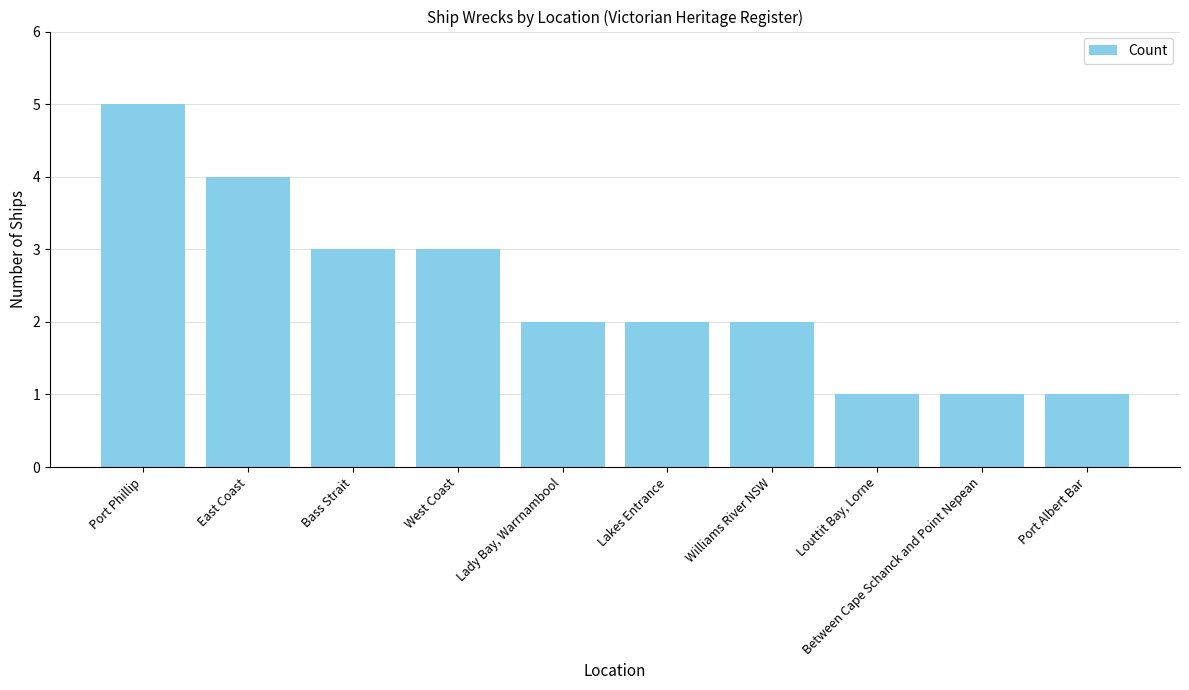

Are the bars horizontal?

No